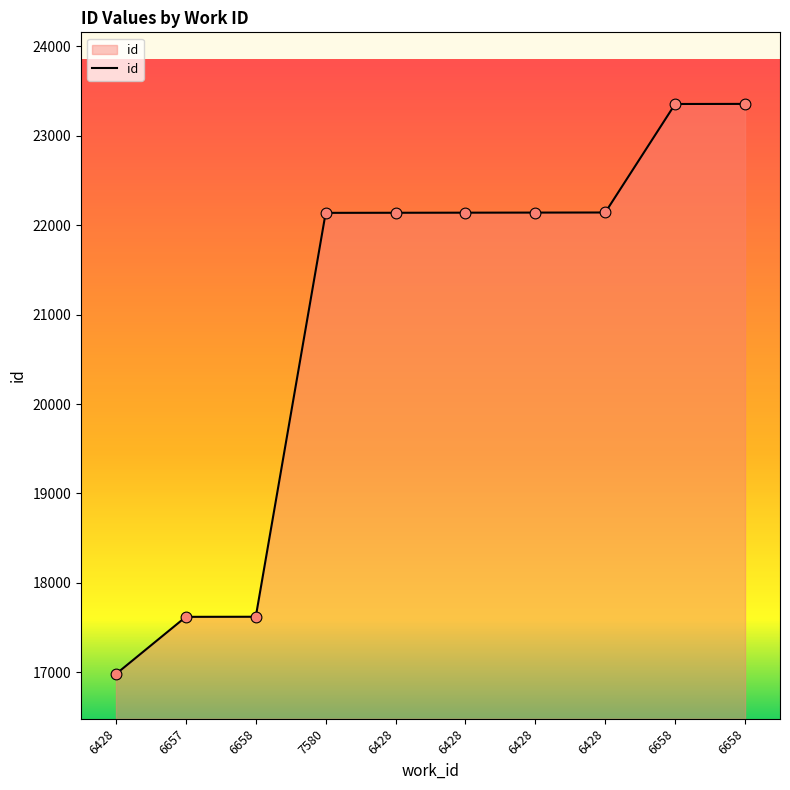

How many lines are shown in the chart?

1